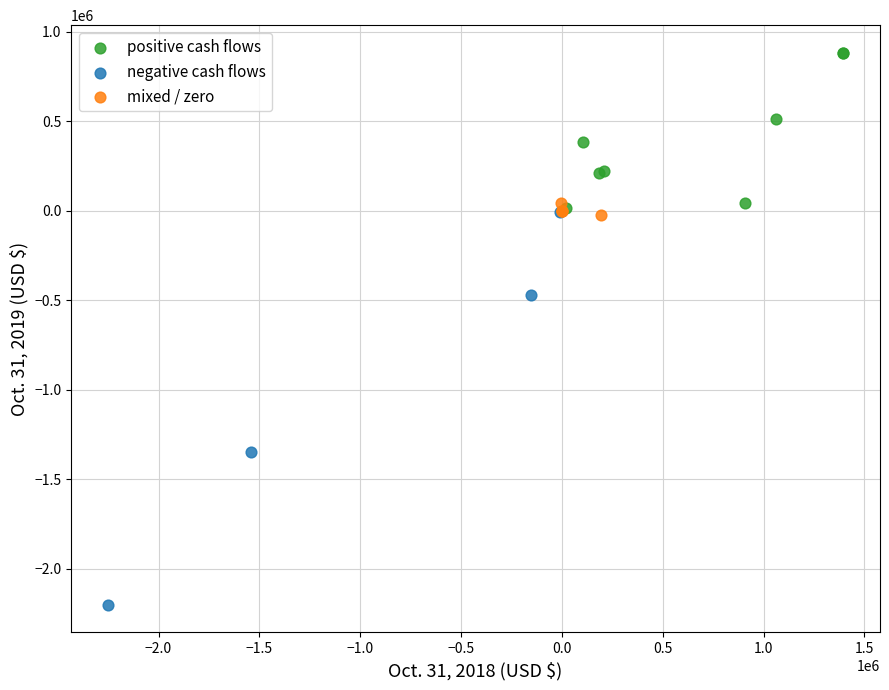

Which series contains the lowest Y value?

negative cash flows